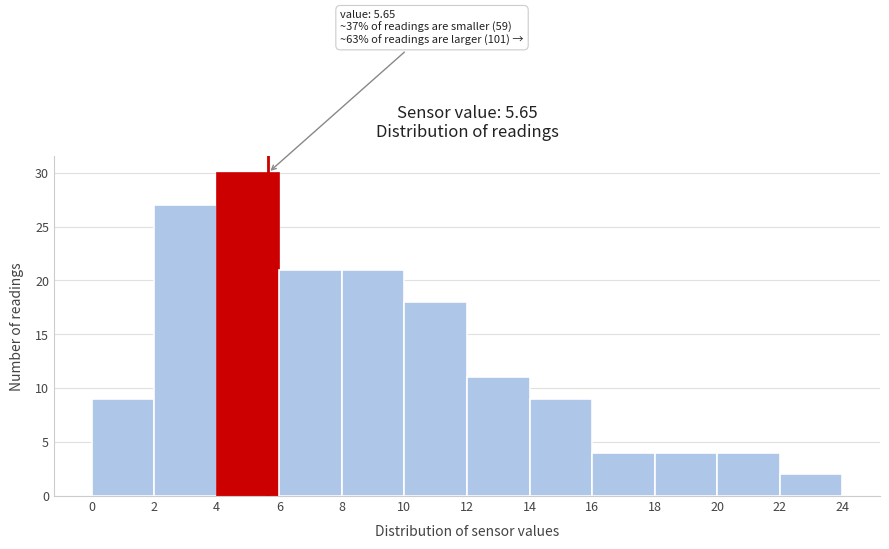

Over which range of the x-axis is the bar tallest?

4 to 6